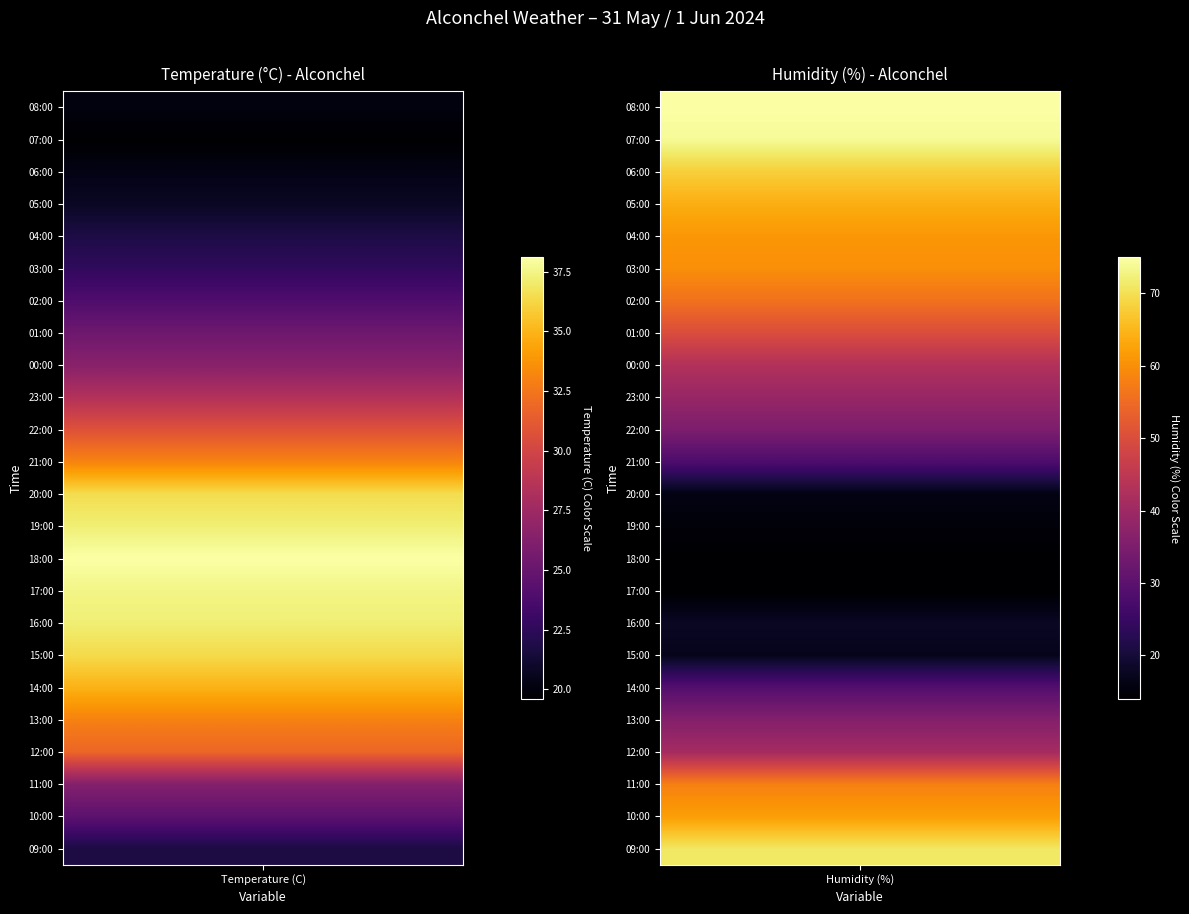

Which series has the largest range (max minus min)?

Humidity